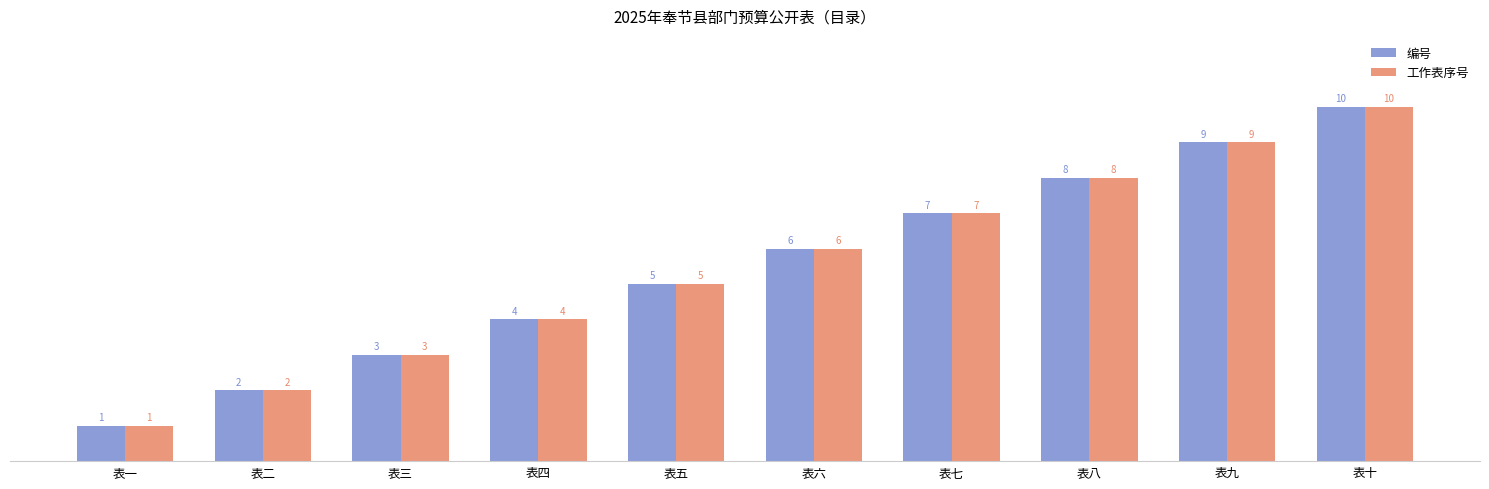

List the labels in order of 工作表序号 value, smallest first.

表一, 表二, 表三, 表四, 表五, 表六, 表七, 表八, 表九, 表十